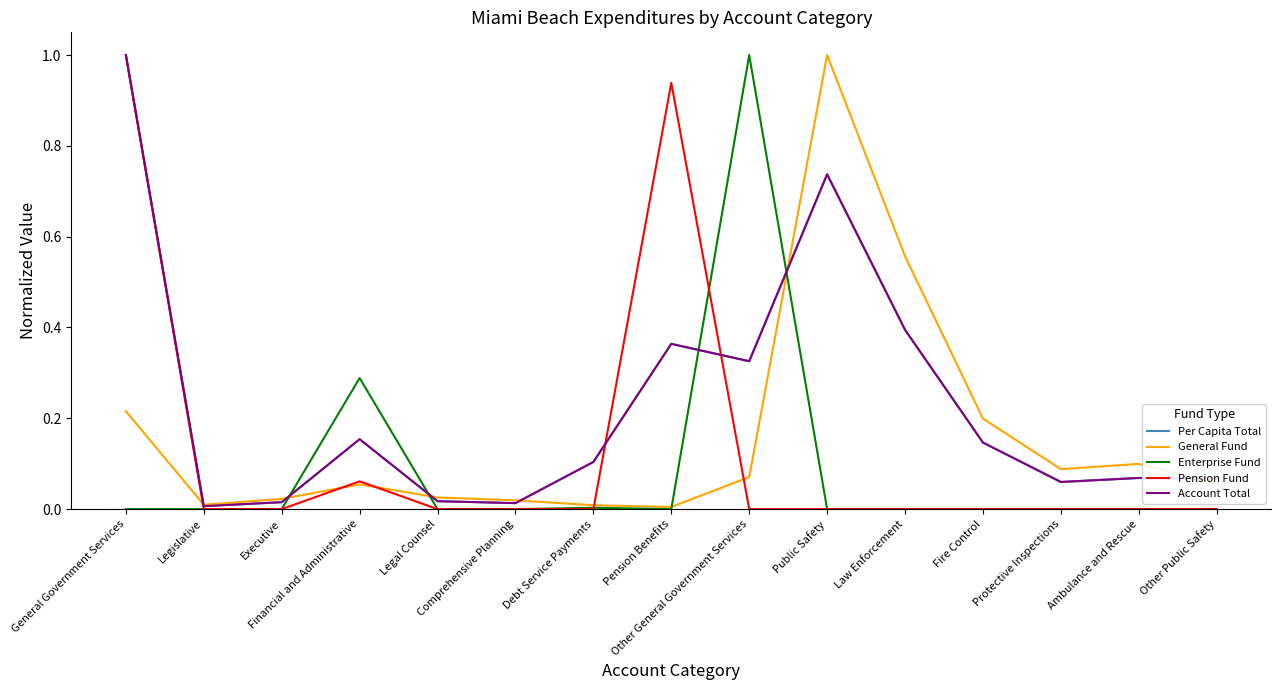

What is the difference between the second highest and second lowest values in the Per Capita Total series?

0.7